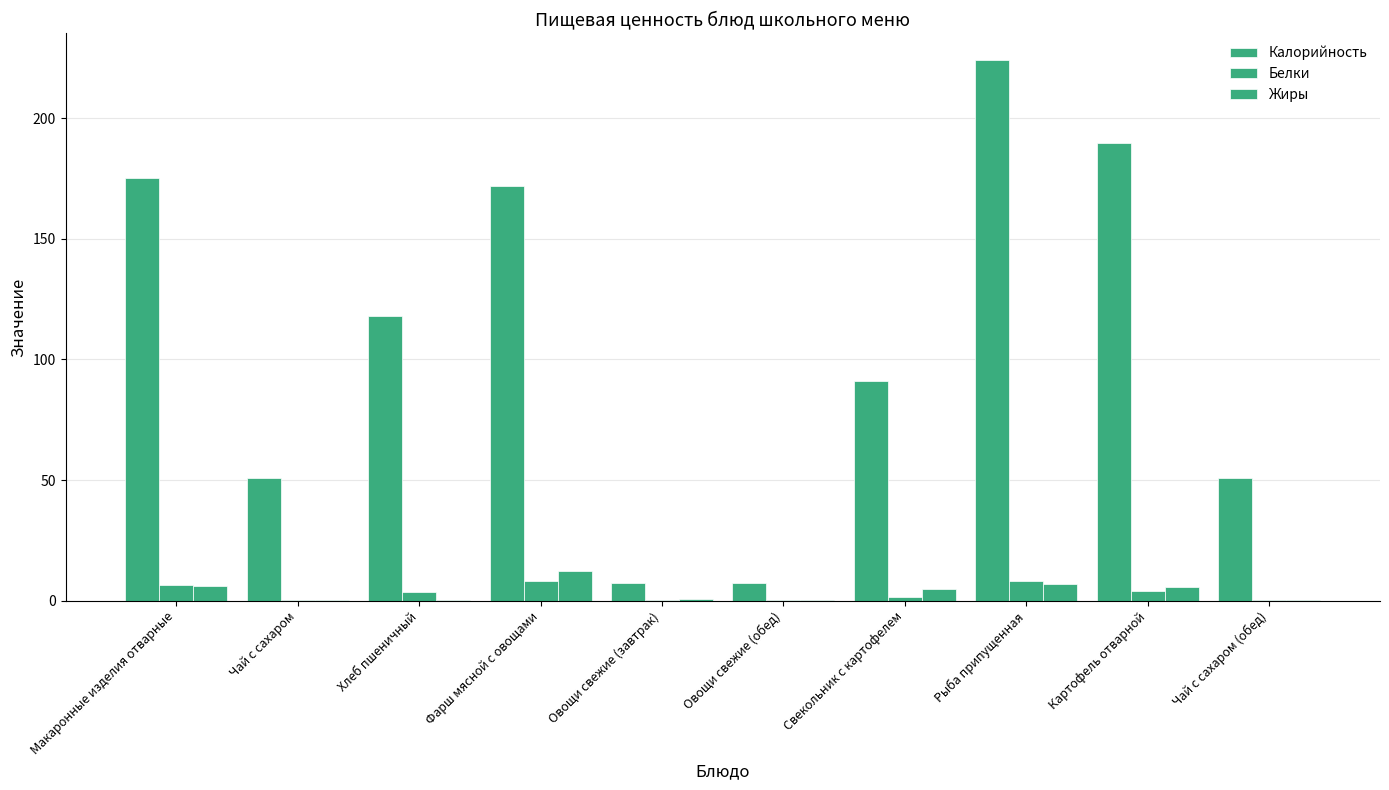

Count the number of categories in the chart.

10